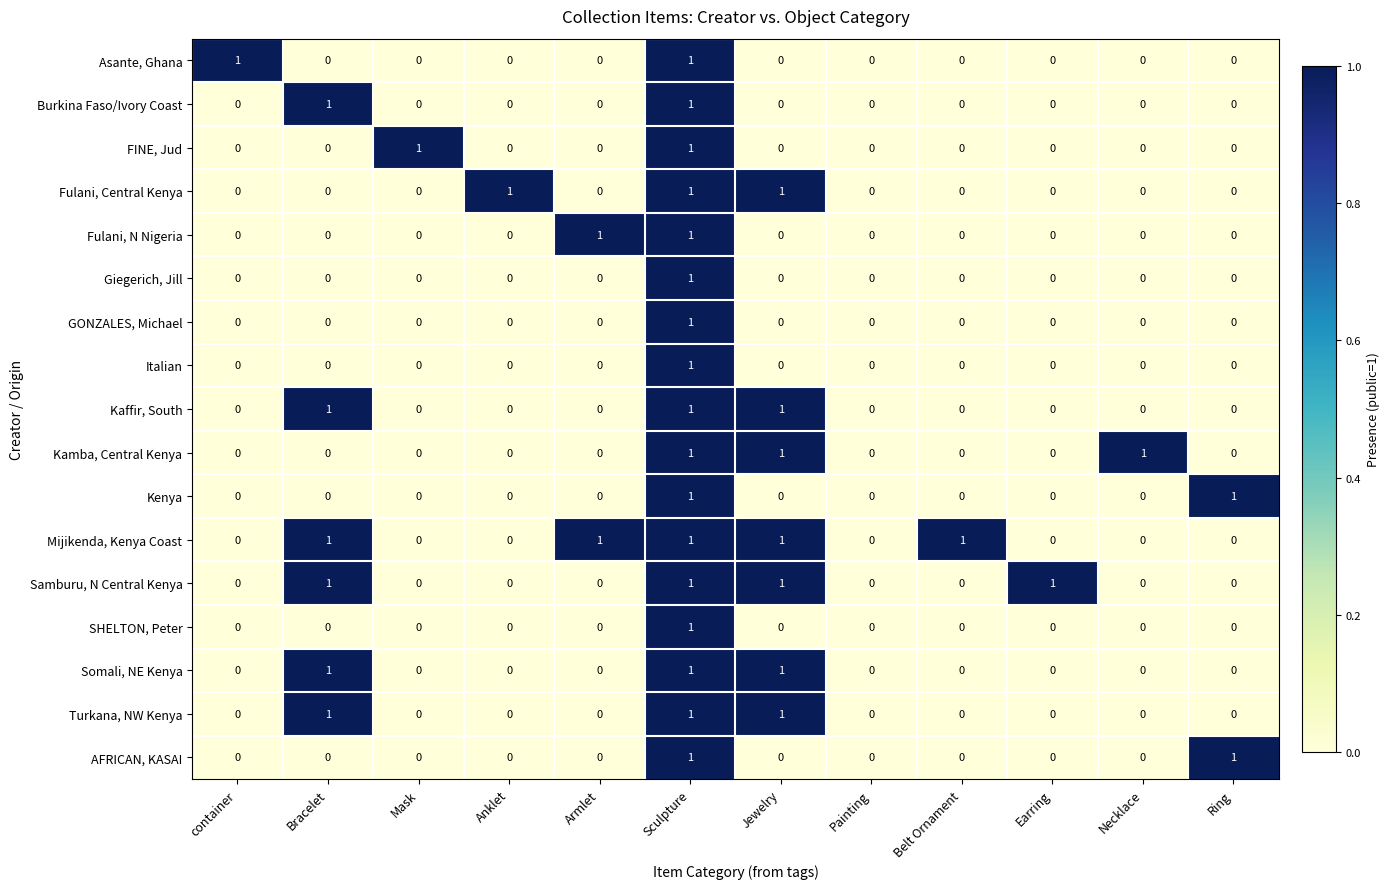

How many SHELTON, Peter values are between 0 and 1?

12